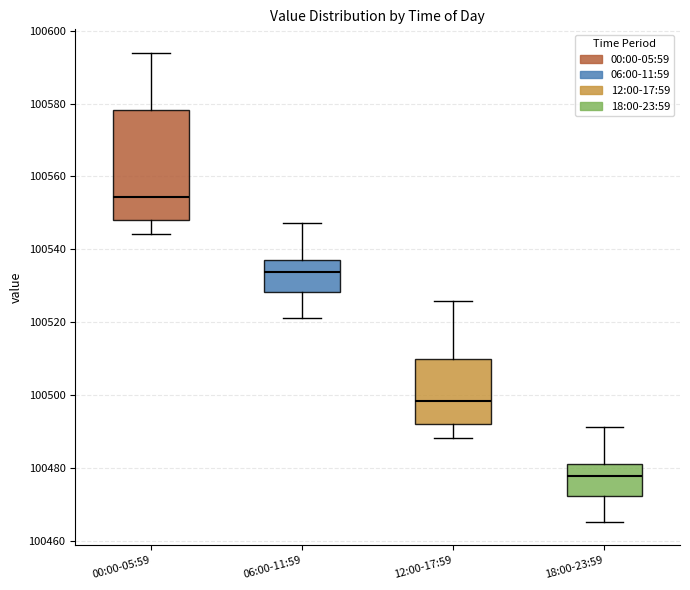

Reading left to right, read every box against the y-axis: the position of its median line, the range the box covers, and the ends of its whiskers. The values are not printed on the chart, so give them approximately, as read against the axis.

00:00-05:59: median 100554, box 100548 to 100578, whiskers 100544 to 100594
06:00-11:59: median 100534, box 100528 to 100538, whiskers 100522 to 100548
12:00-17:59: median 100498, box 100492 to 100510, whiskers 100488 to 100526
18:00-23:59: median 100478, box 100472 to 100482, whiskers 100466 to 100492